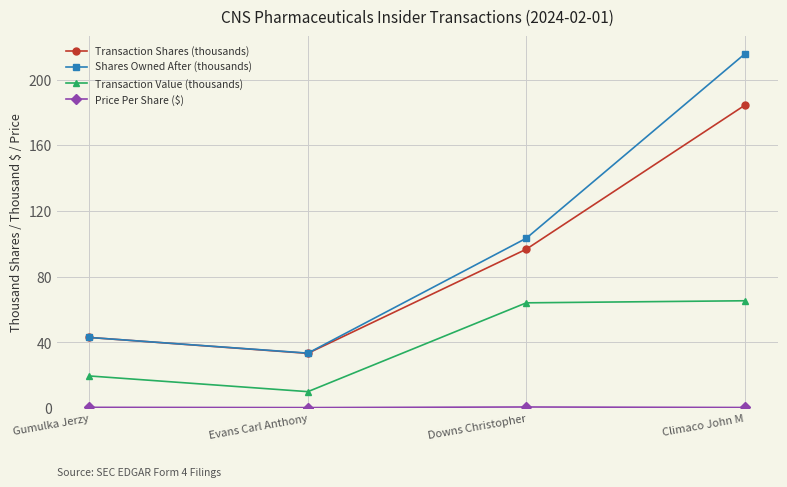

Which series has the widest spread of values?

Shares Owned After (thousands)